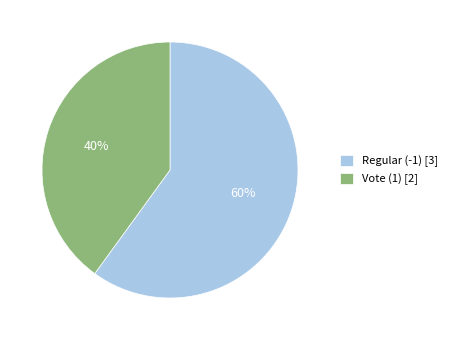

To the nearest percent, what portion does Vote (1) represent?

40%